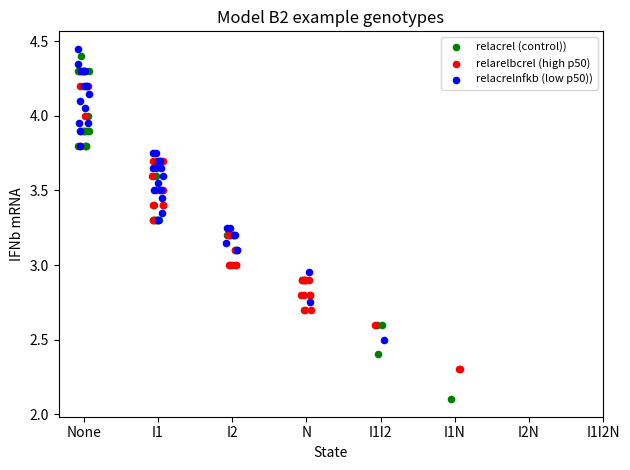

Which series reaches the minimum Y coordinate?

relacrel (control))